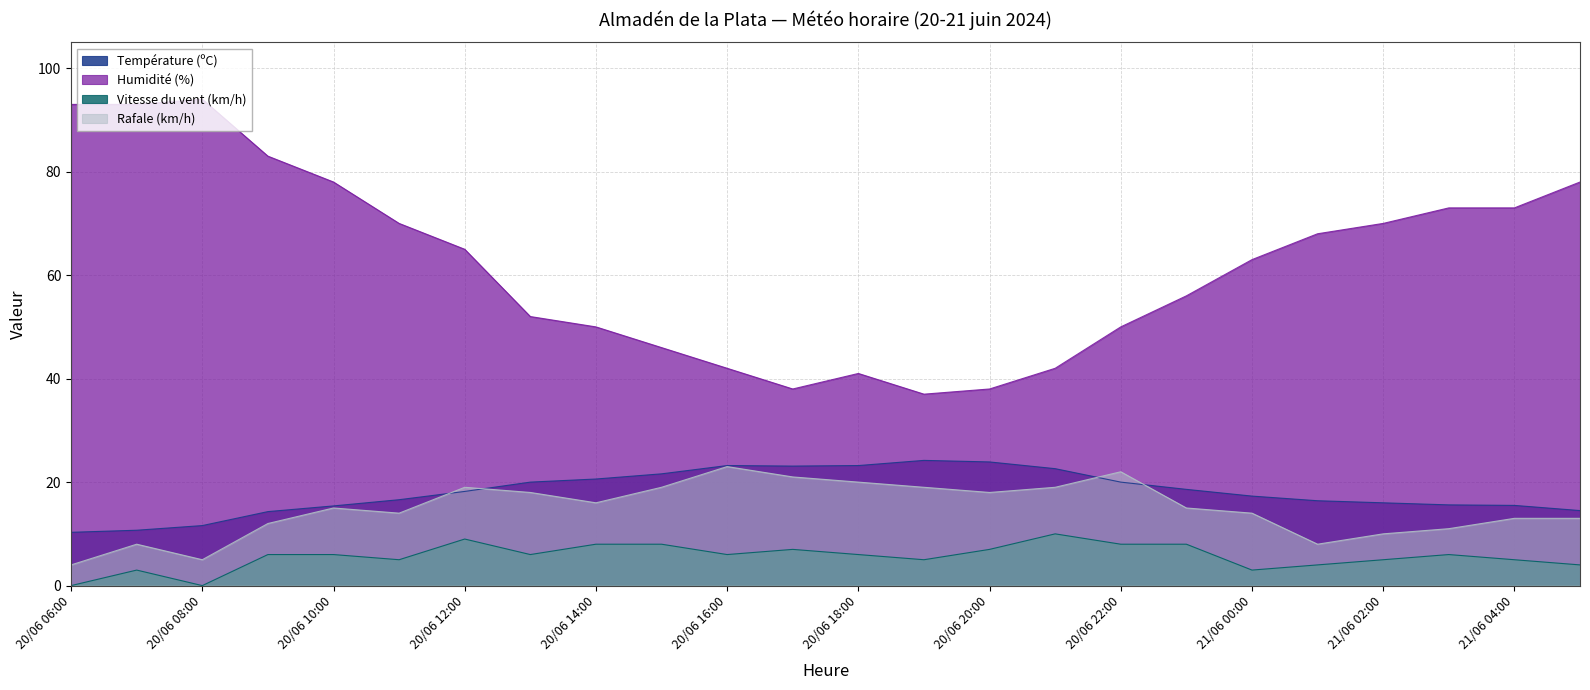

Is it true that Vitesse du vent (km/h) equals 2.4 at 20/06 19:00?

False